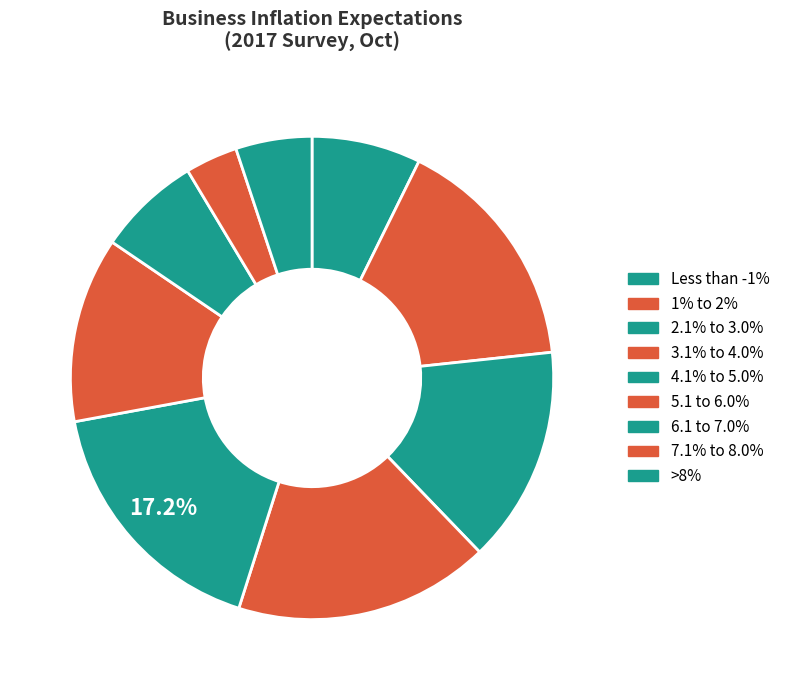

The >8% slice represents 5% of the pie. True or false?

True